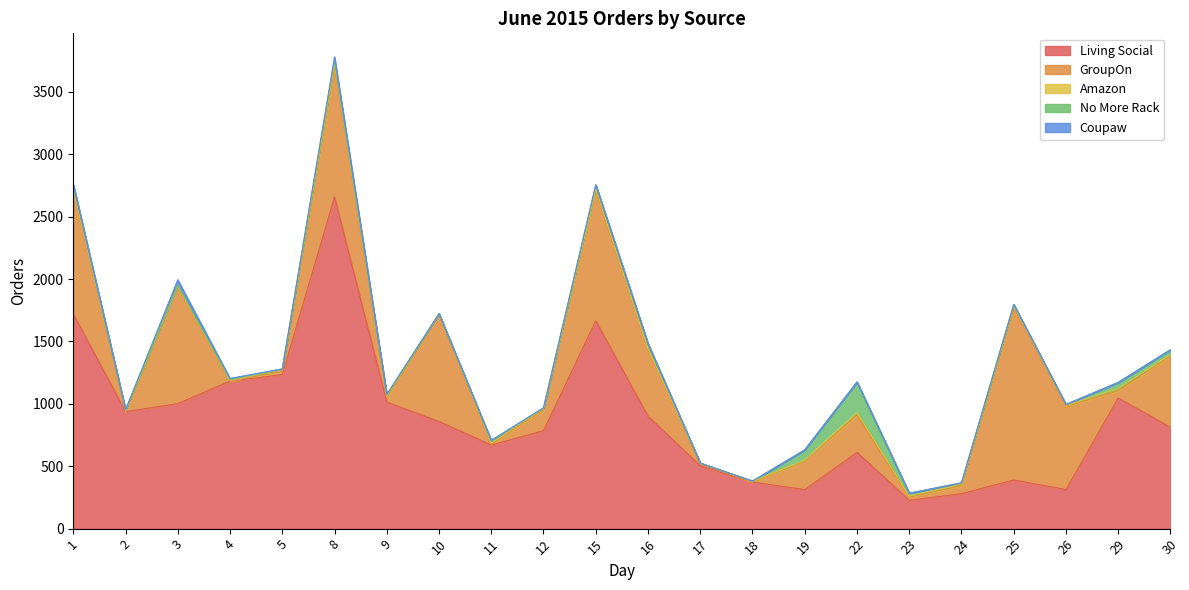

Is it true that Amazon equals 19 at 25?

True